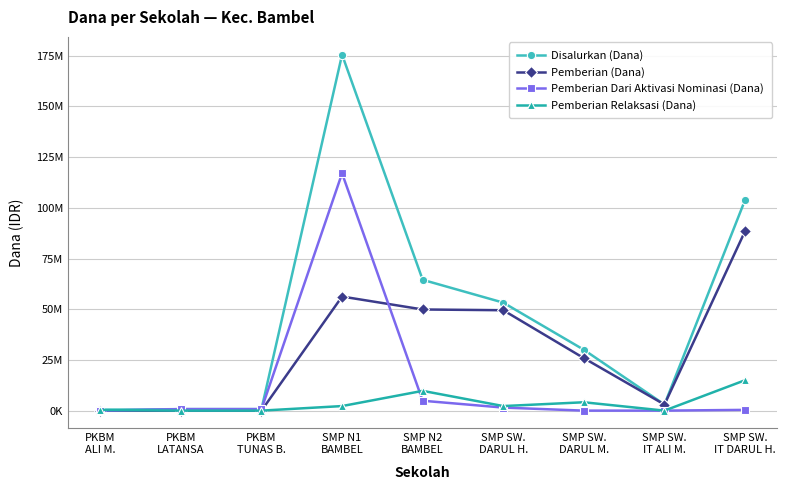

What is the difference between the maximum and minimum values in the Pemberian (Dana) series?

88500000